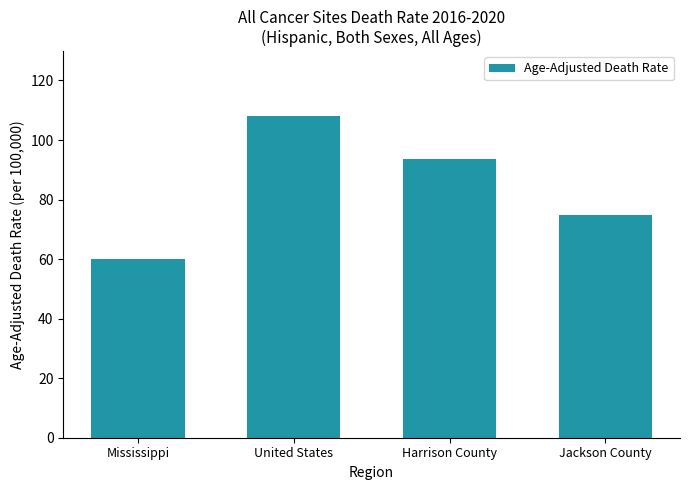

Which has a higher value, Mississippi or Harrison County?

Harrison County